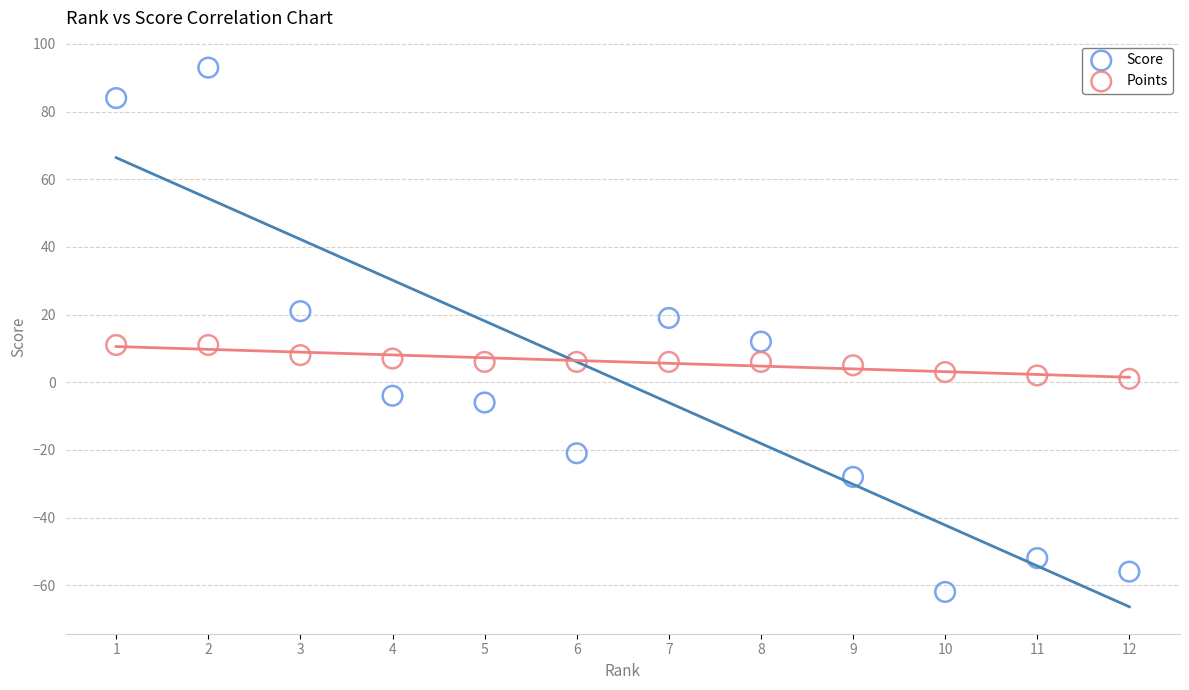

Which series contains the lowest Y value?

Score